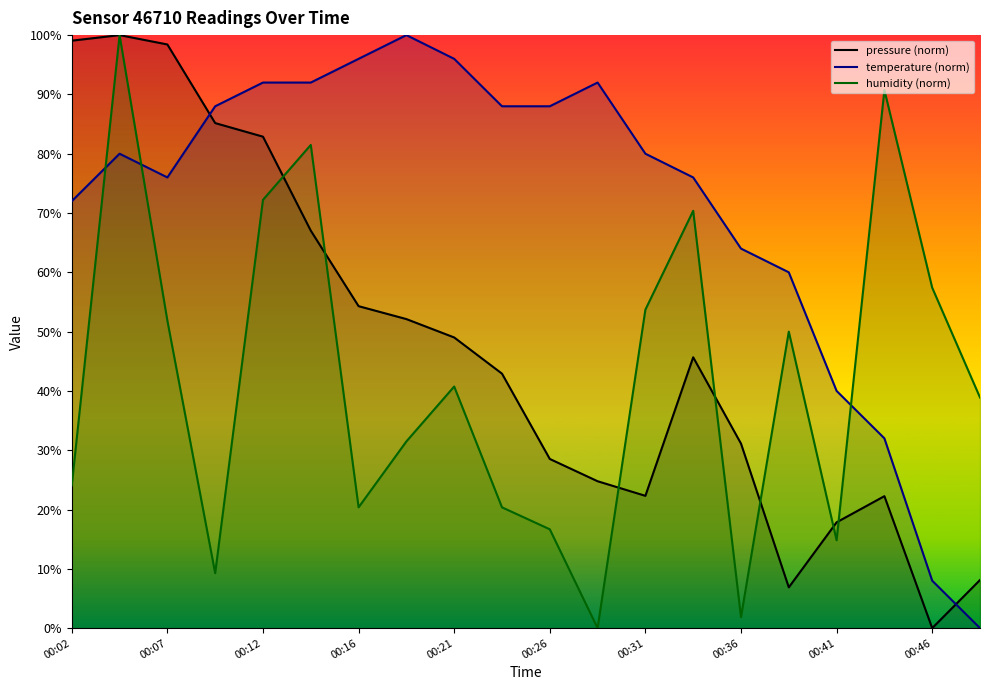

How many values in humidity are above zero?

19